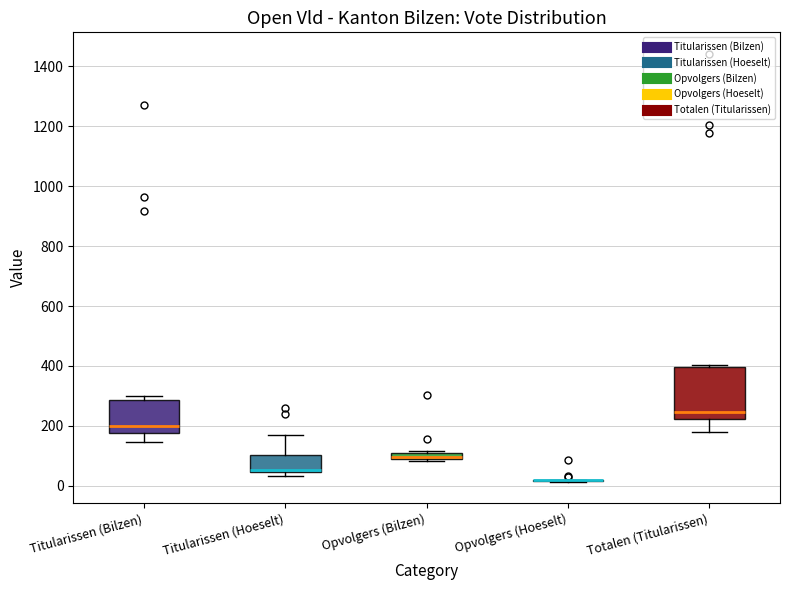

Which box is the tallest, from its lower edge to its upper edge?

Totalen (Titularissen)